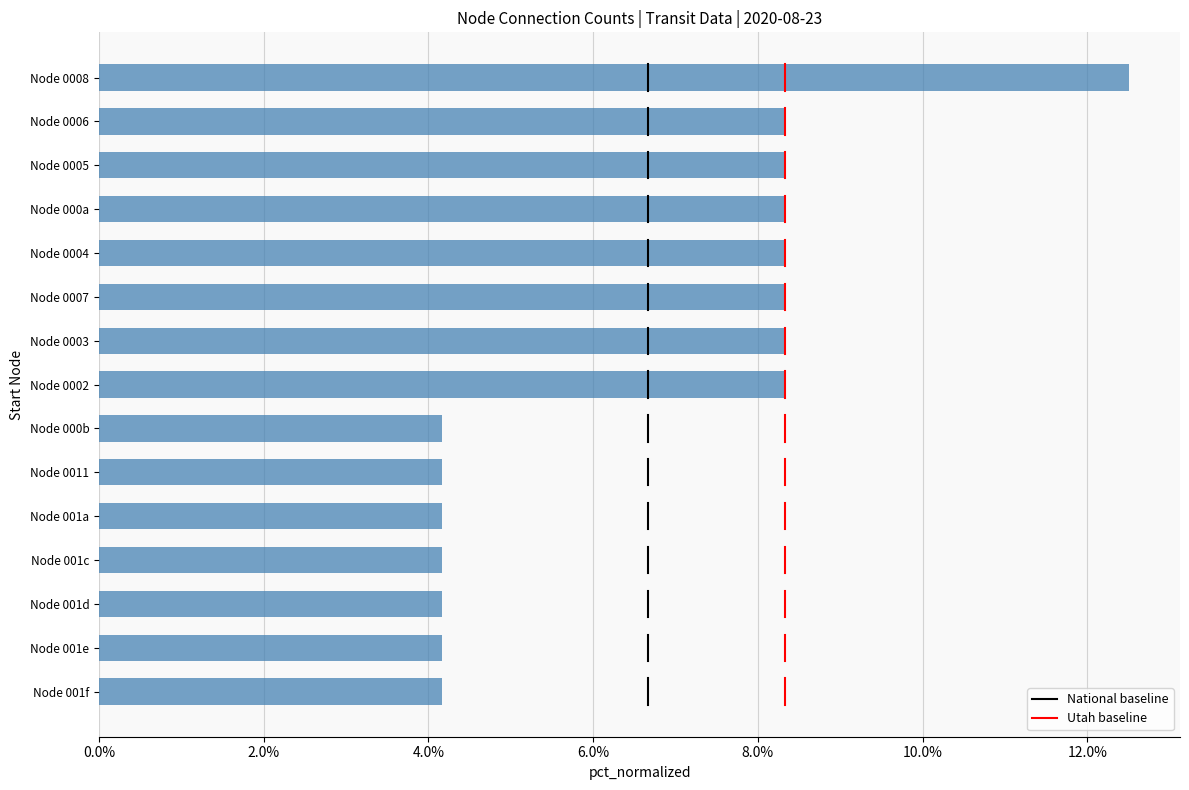

Are the bars horizontal?

Yes